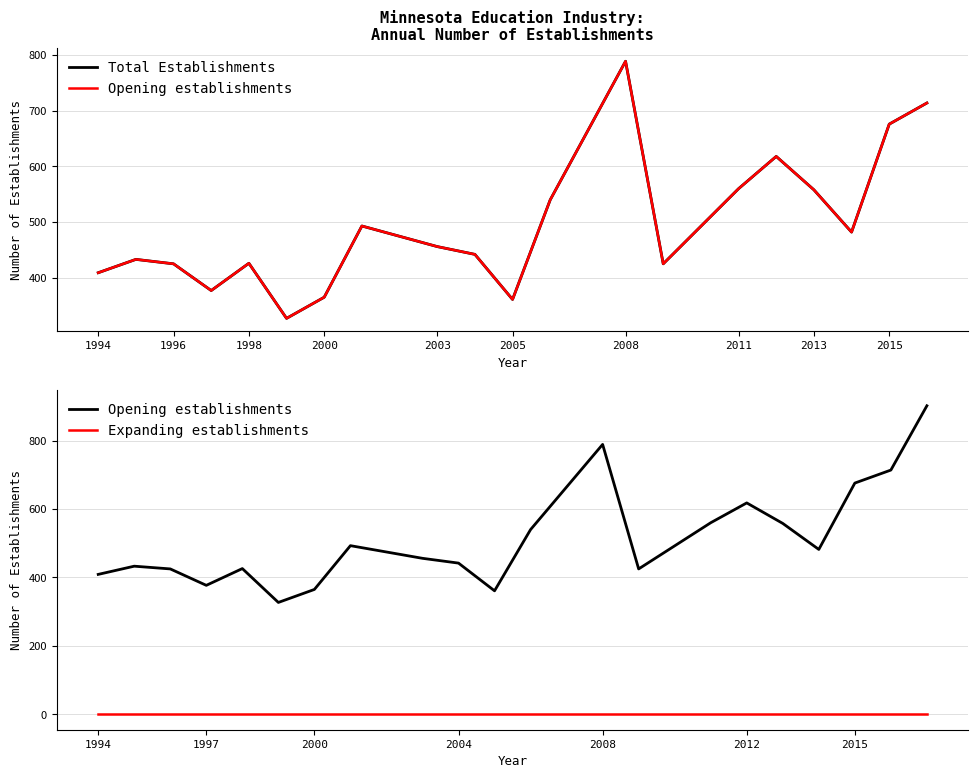

What is the approximate value of Opening establishments at 2014?

482